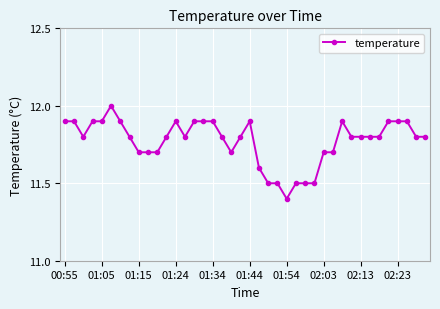

What is the difference between the second highest and second lowest values?

0.4